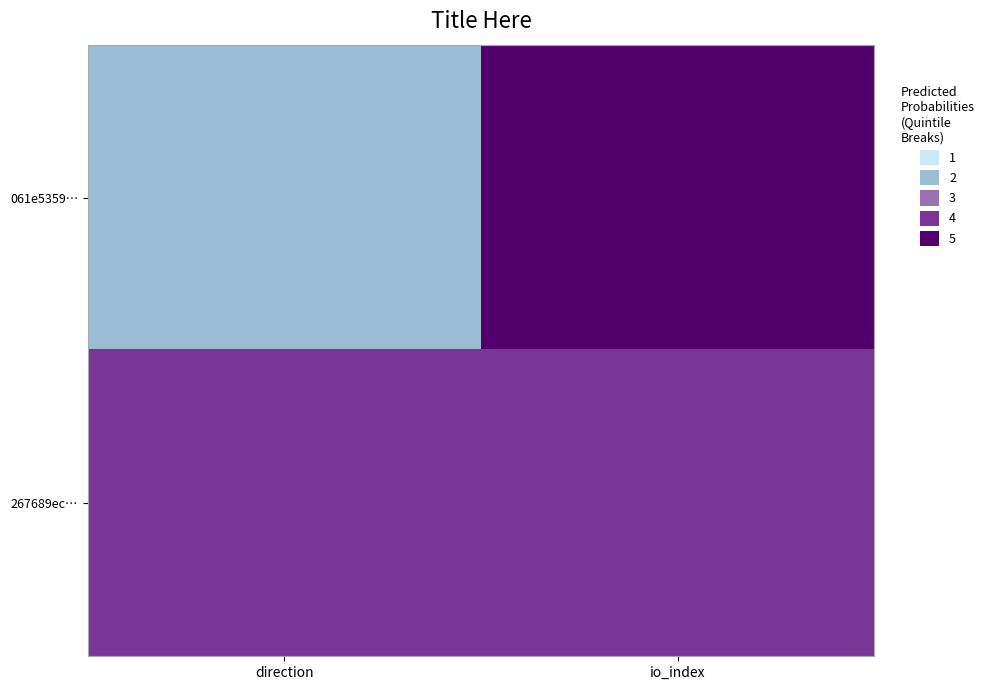

Which has a higher value, io_index or direction?

io_index